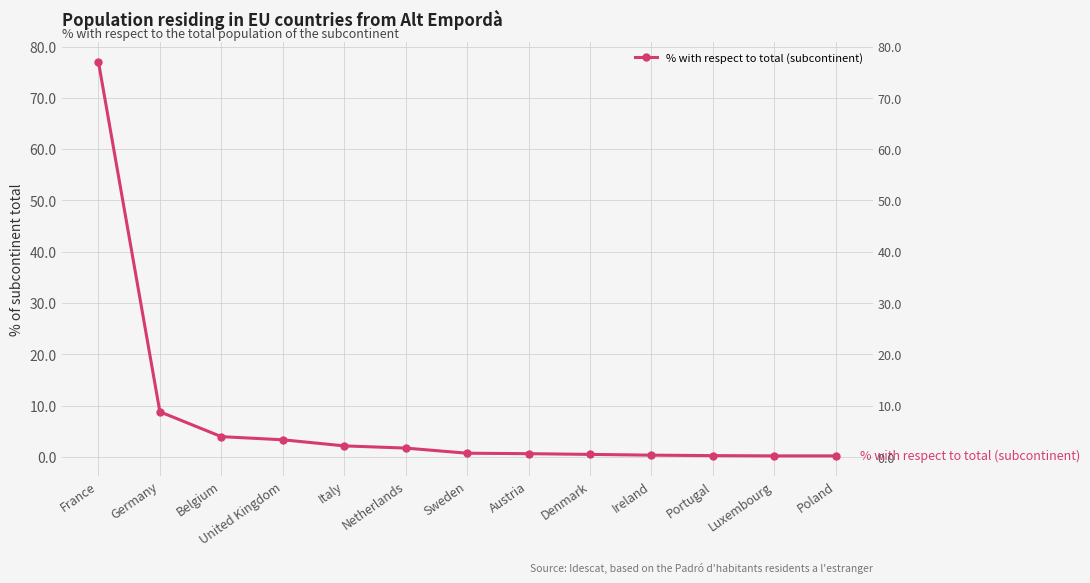

At which label is the value closest to 38?

Germany